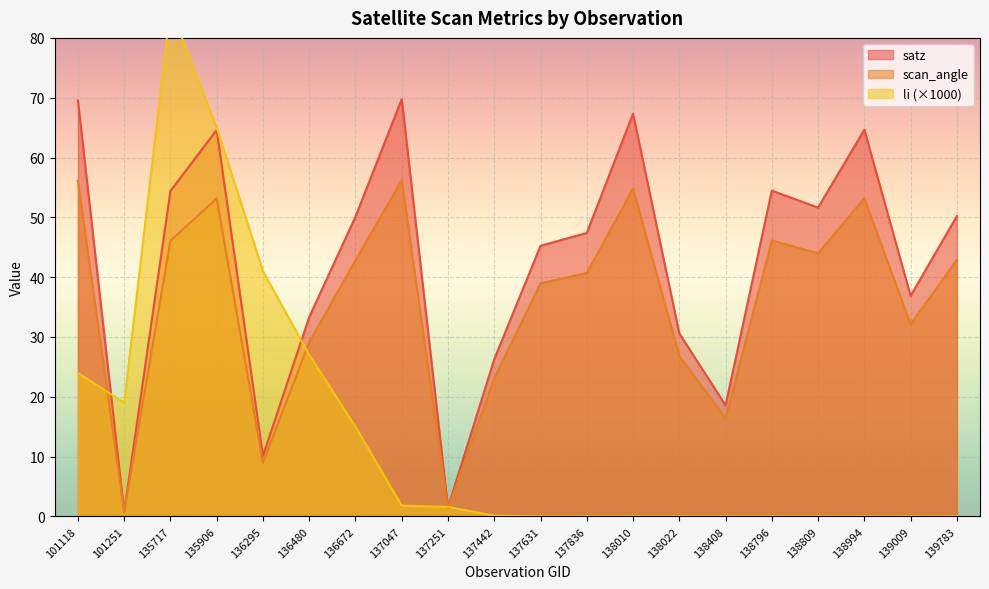

What is the total value across all series at 138796?

100.6